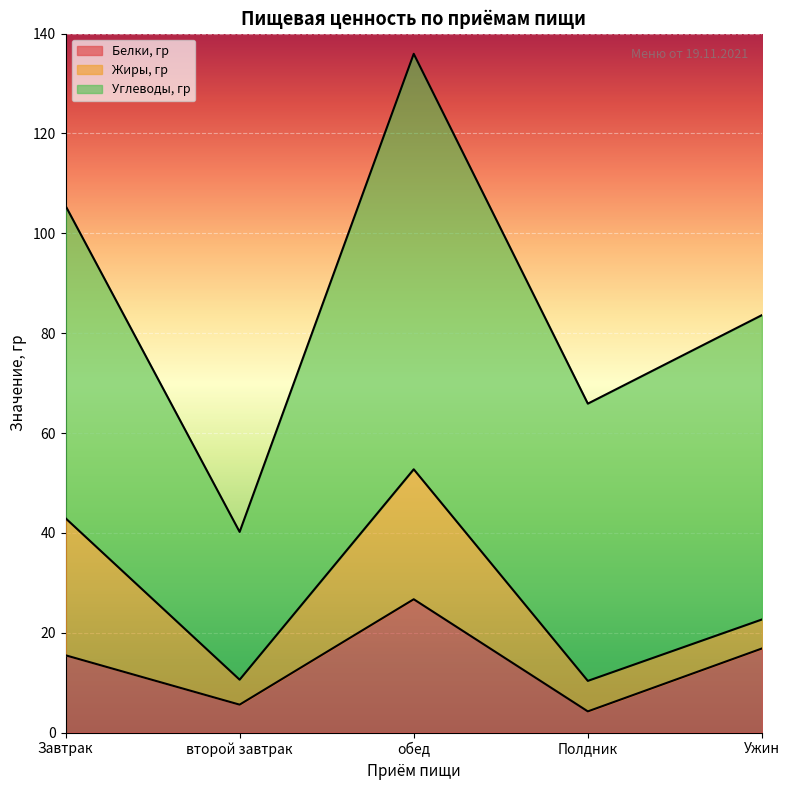

What is the difference between the maximum and minimum values in the Белки, гр series?

22.5